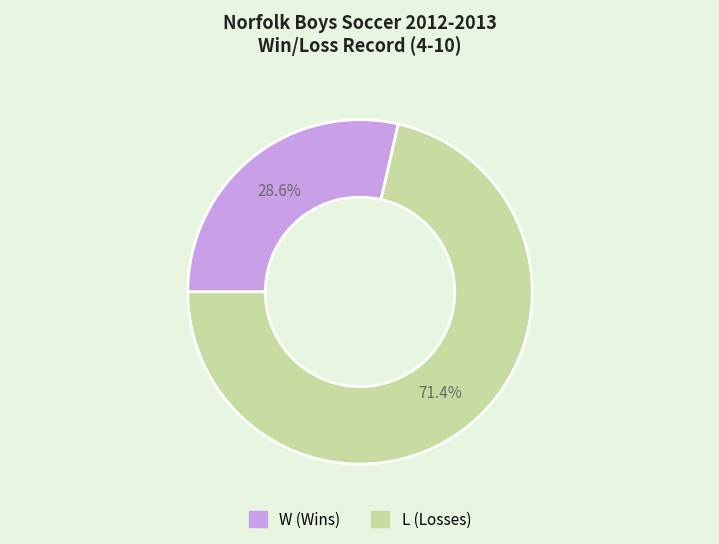

Which has a higher value, L or W?

L